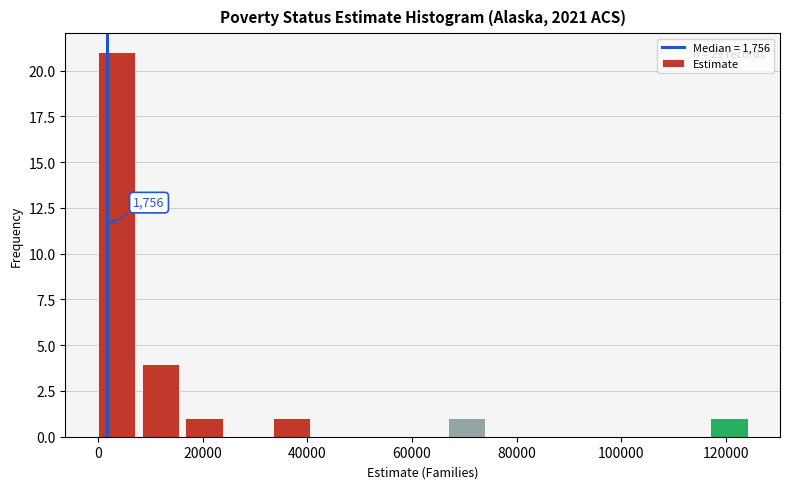

Over which range of the x-axis is the bar tallest?

0 to 8000